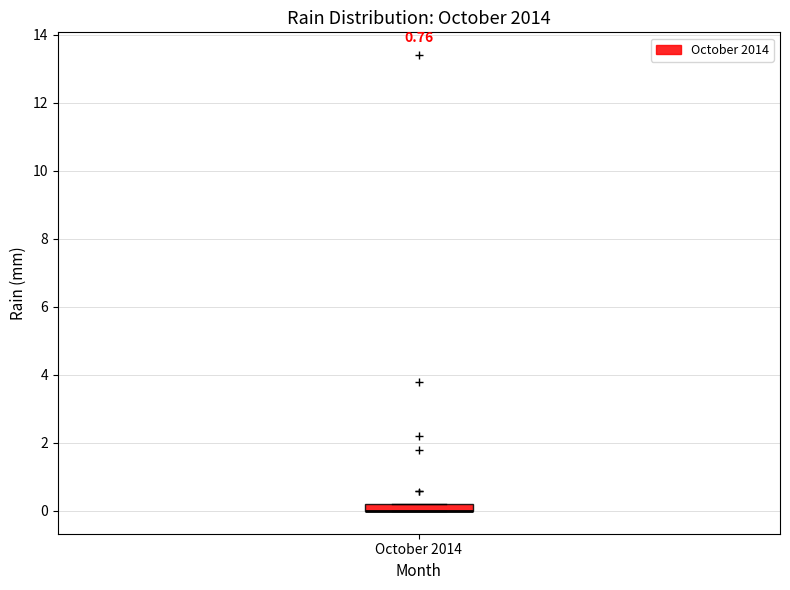

Where is the lower edge of the box for October 2014 on the y-axis? The values are not printed on the chart, so give them approximately, as read against the axis.

0.0